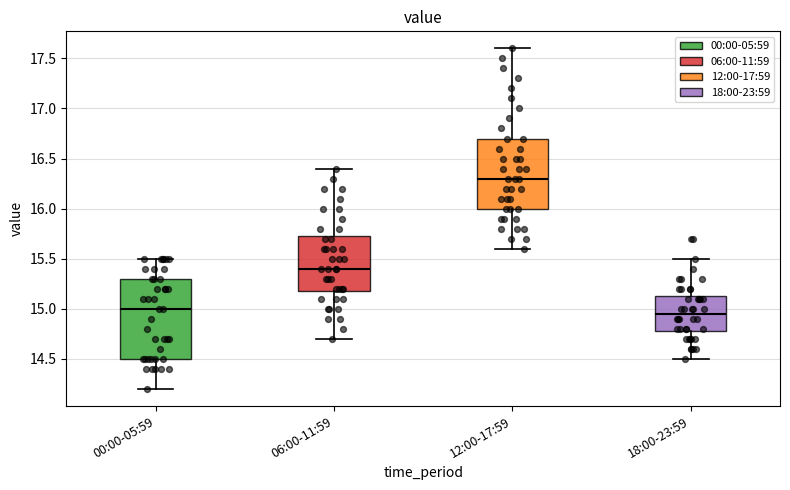

Where is the lower edge of the box for 18:00-23:59 on the y-axis? The values are not printed on the chart, so give them approximately, as read against the axis.

14.80